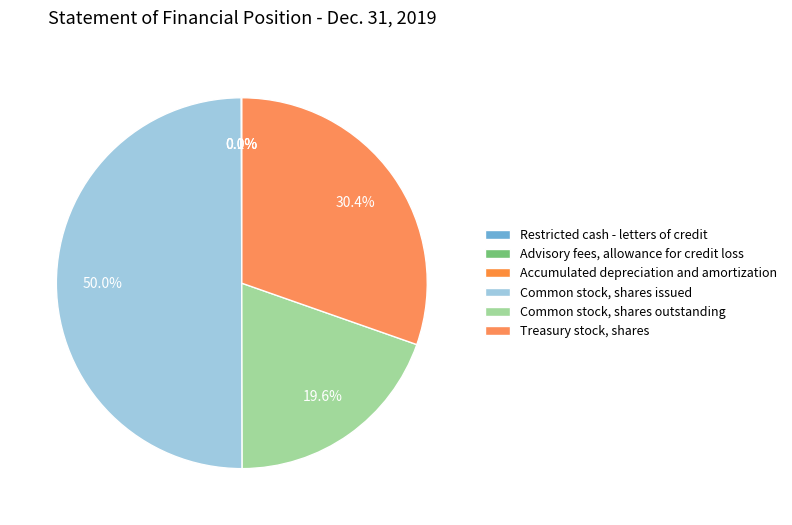

What is the total percentage of Common stock, shares issued and Common stock, shares outstanding?

69.6%